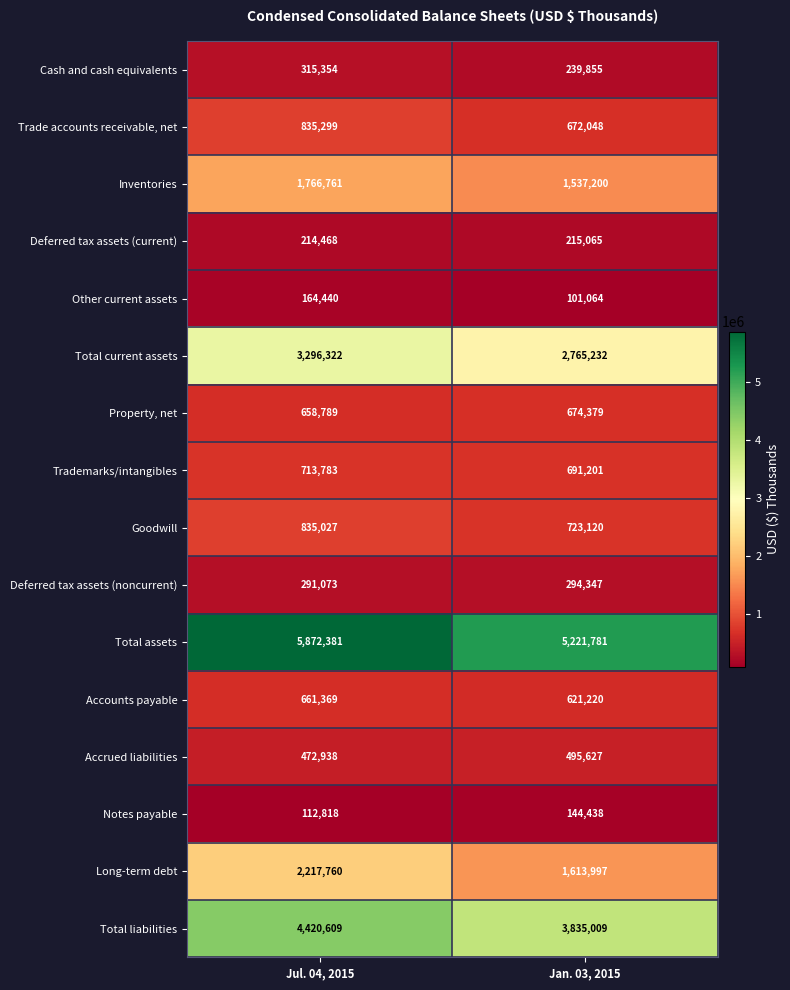

At which category is the sum across all series the highest?

Jul. 04, 2015